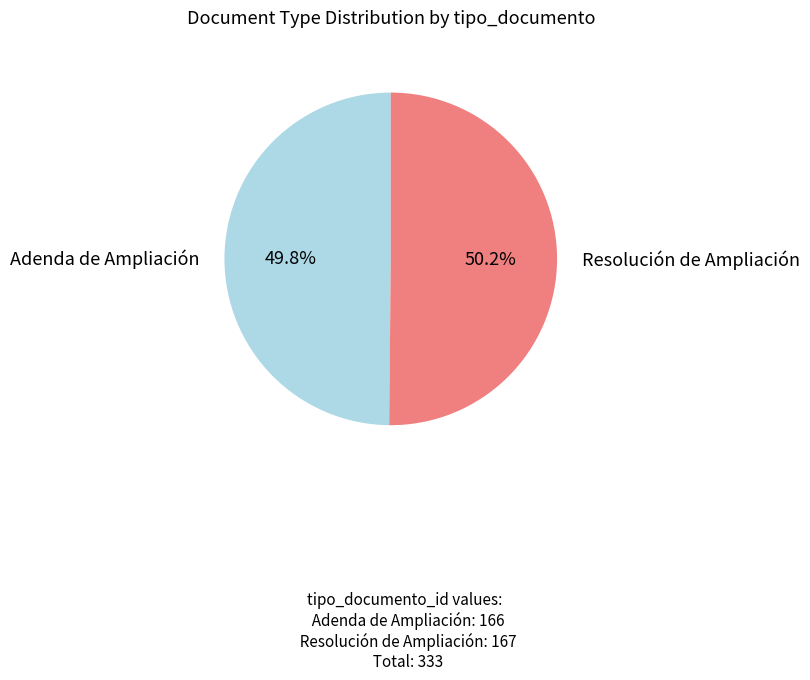

Is there any slice that represents more than half of the pie?

Yes